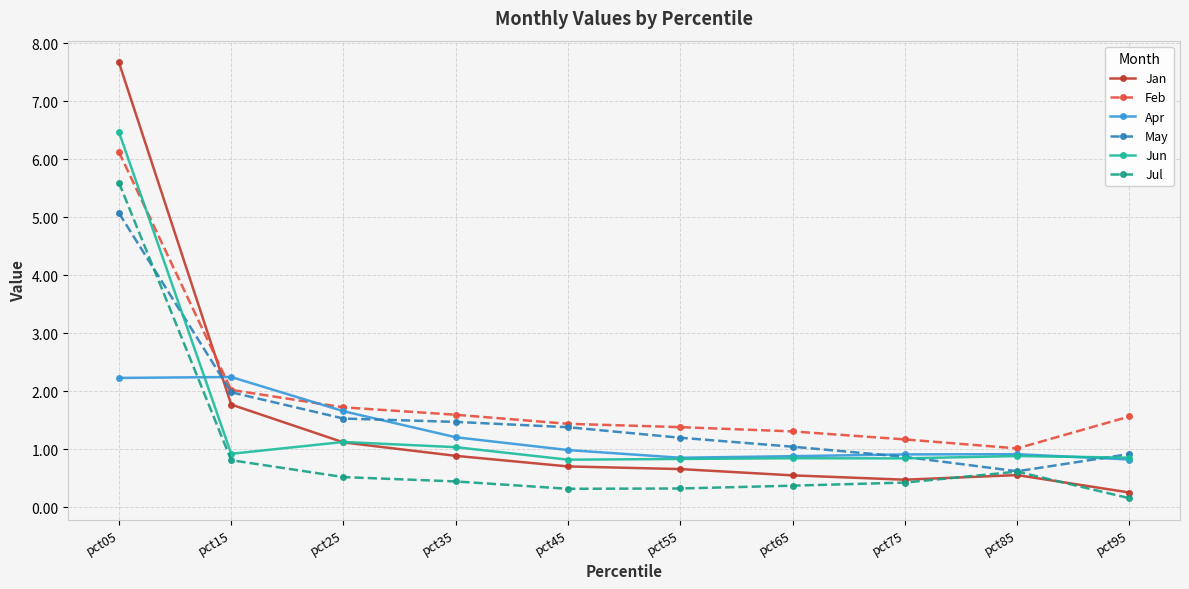

What is the value of the May point at the 4th from the left?

1.5